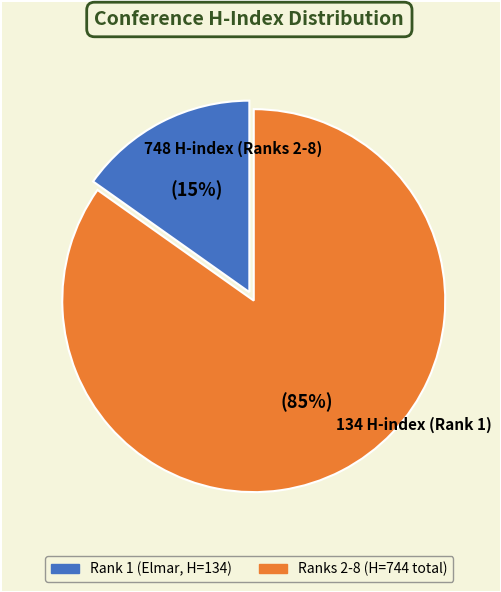

Does any single category account for the majority?

Yes